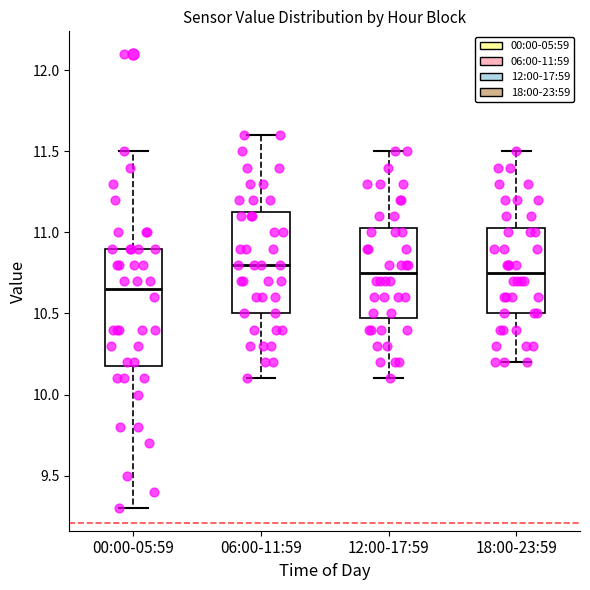

Where does the lower whisker of the box for 06:00-11:59 end on the y-axis? The values are not printed on the chart, so give them approximately, as read against the axis.

10.10